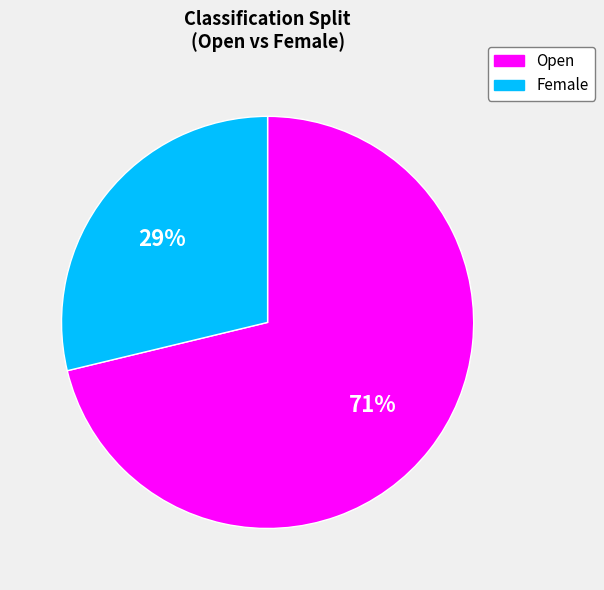

How many slices are in this pie chart?

2